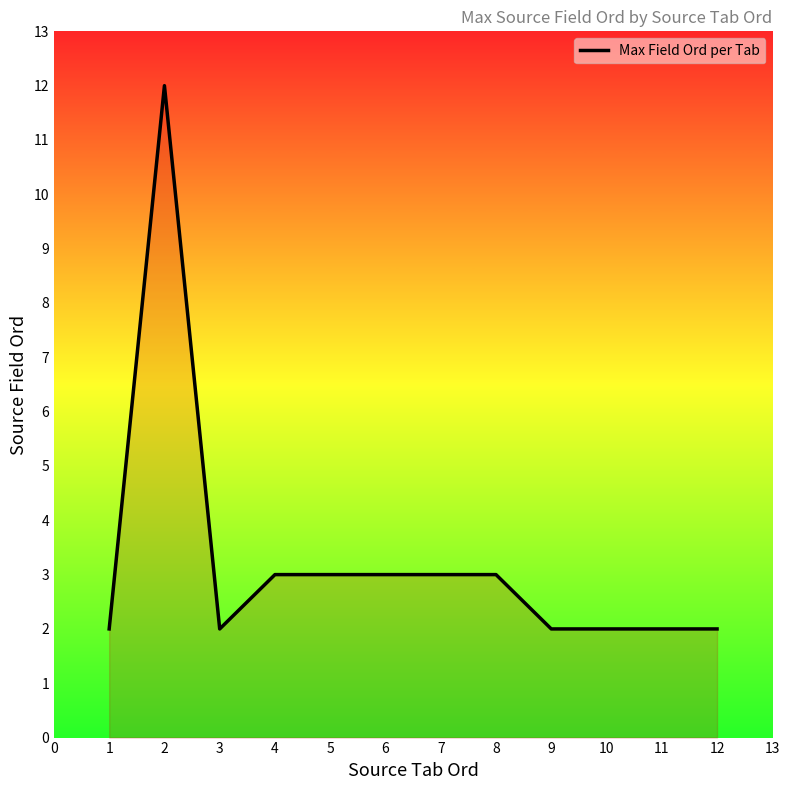

What is the maximum value shown in the chart?

12